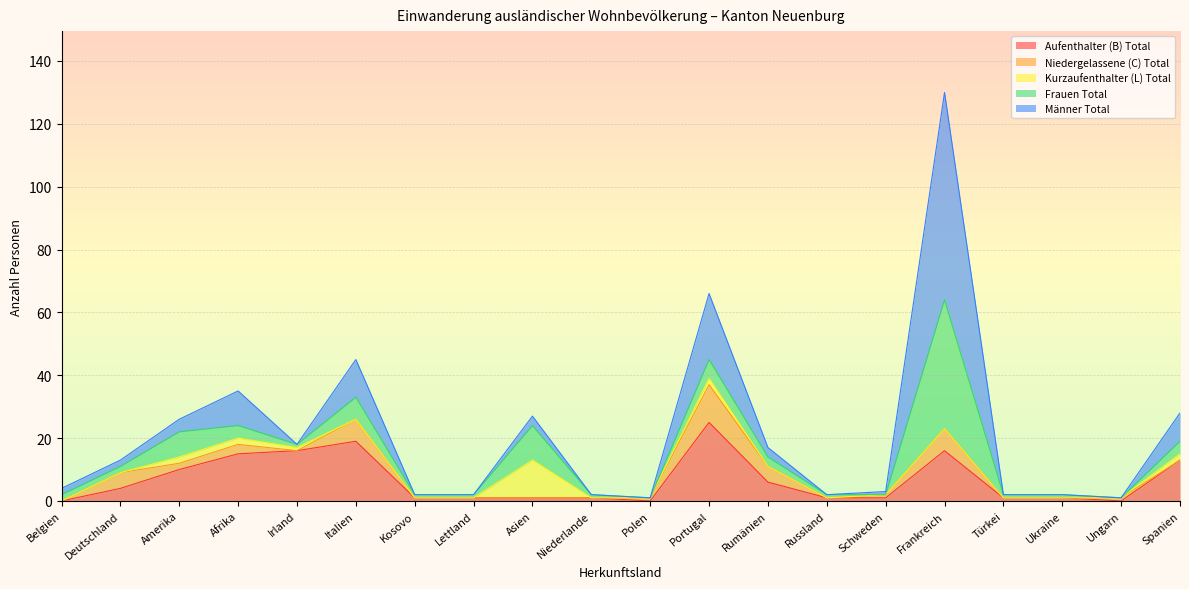

At which category does the chart reach its peak across all series?

Frankreich